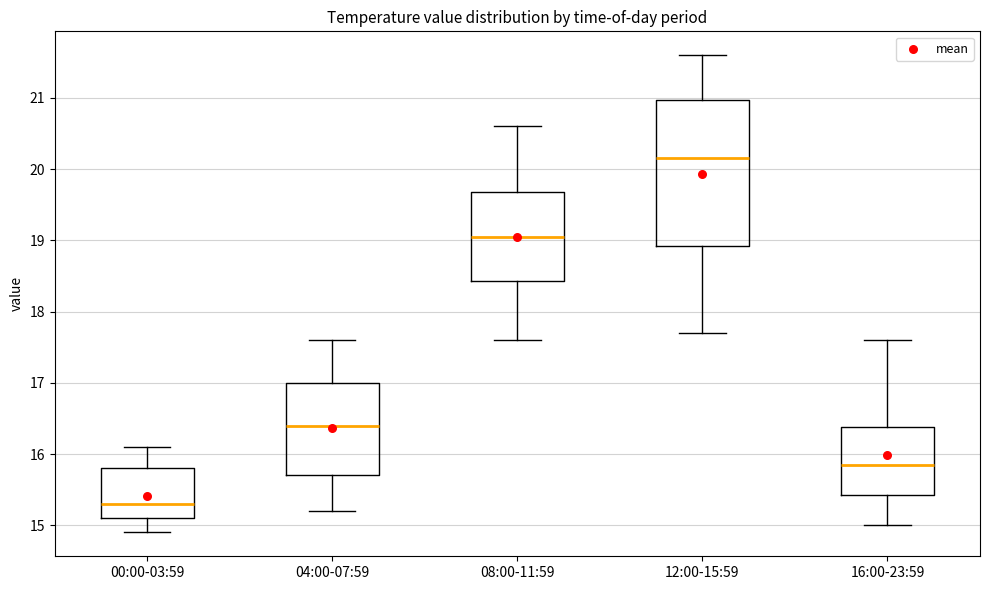

Which box is the tallest, from its lower edge to its upper edge?

12:00-15:59